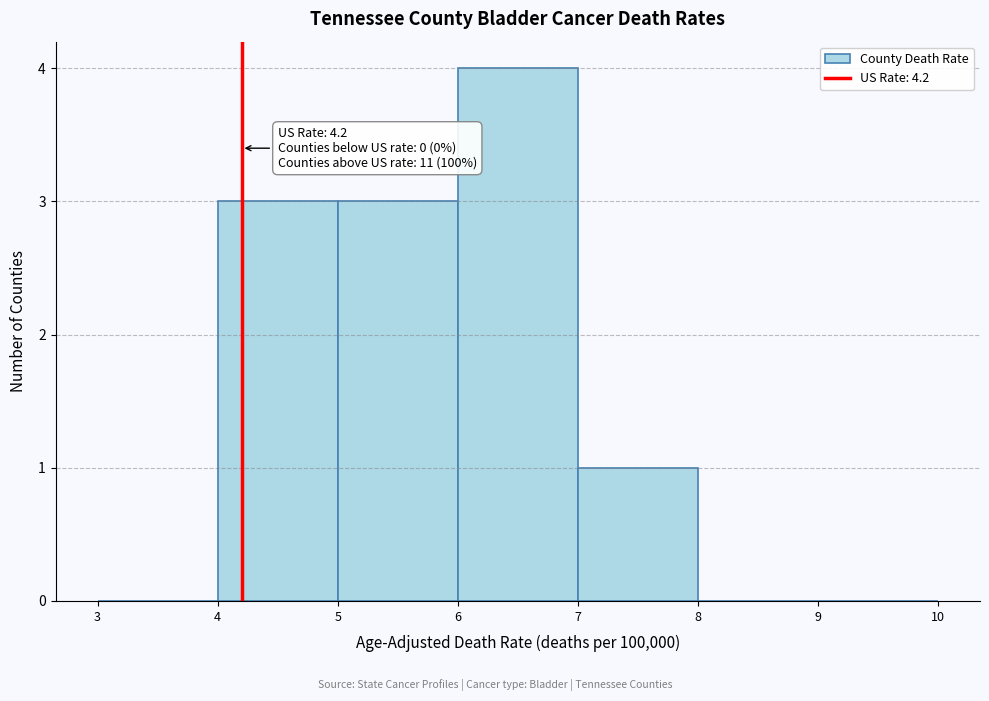

Over which range of the x-axis is the bar tallest?

6 to 7